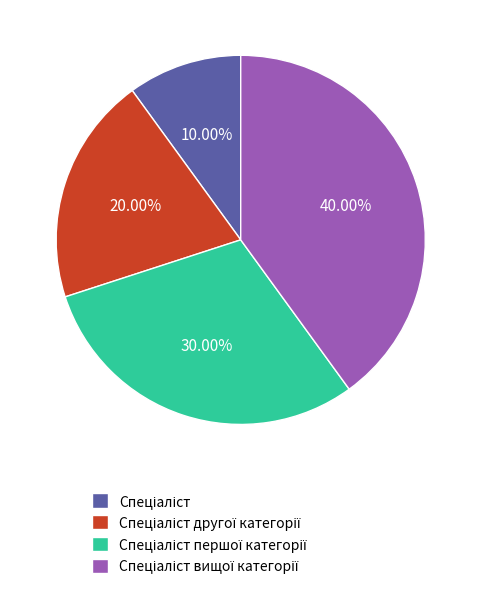

Count the number of slices in the pie.

4